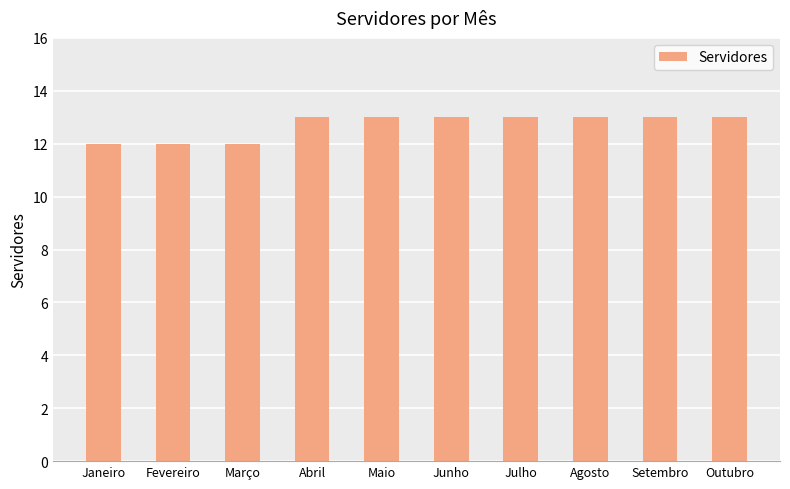

What is the sum of all values?

127